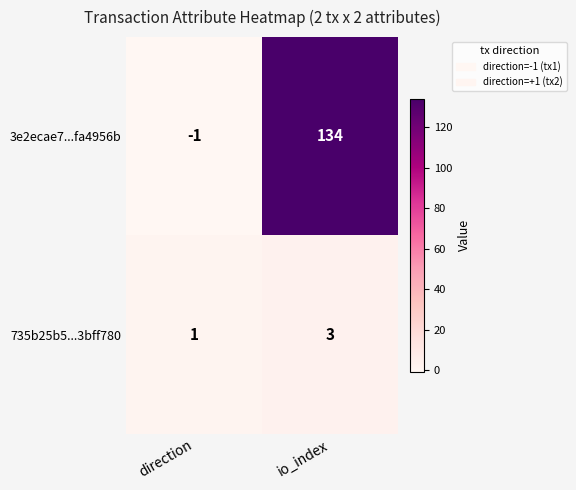

Rank the series at io_index from lowest to highest value.

735b25b5...3bff780, 3e2ecae7...fa4956b